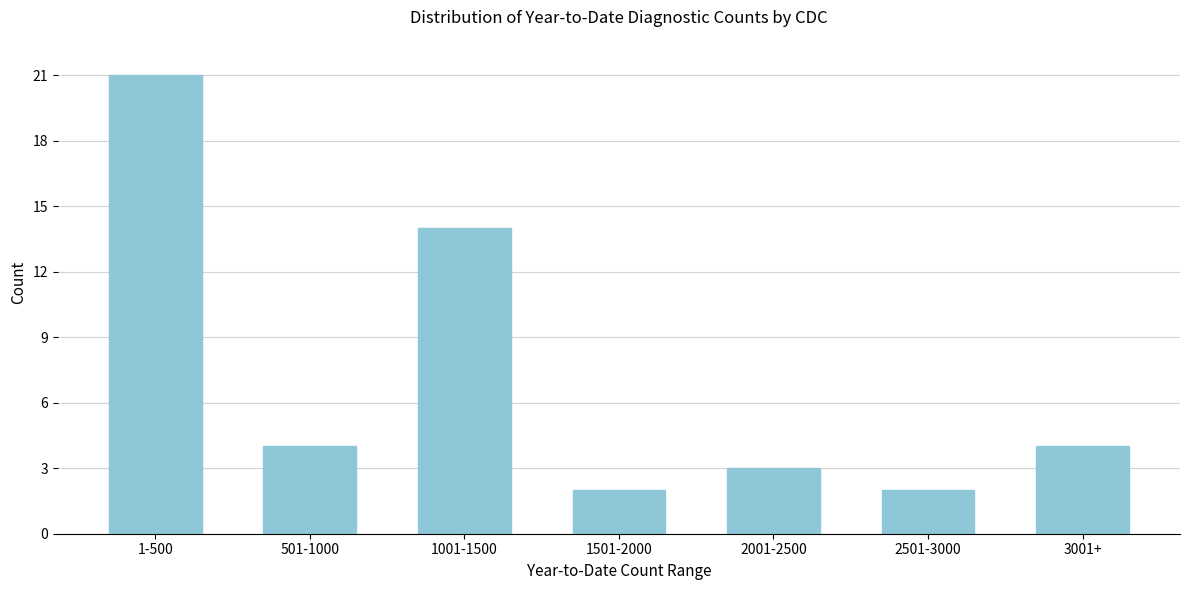

Reading left to right, what are all the values shown in this chart?

1-500=21	501-1000=4	1001-1500=14	1501-2000=2	2001-2500=3	2501-3000=2	3001+=4